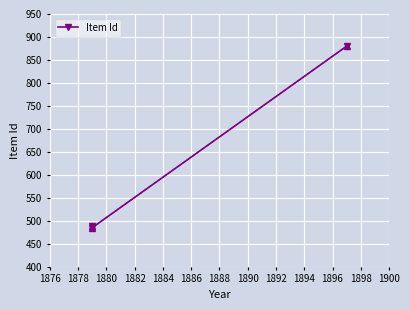

How many values are below 488?

1